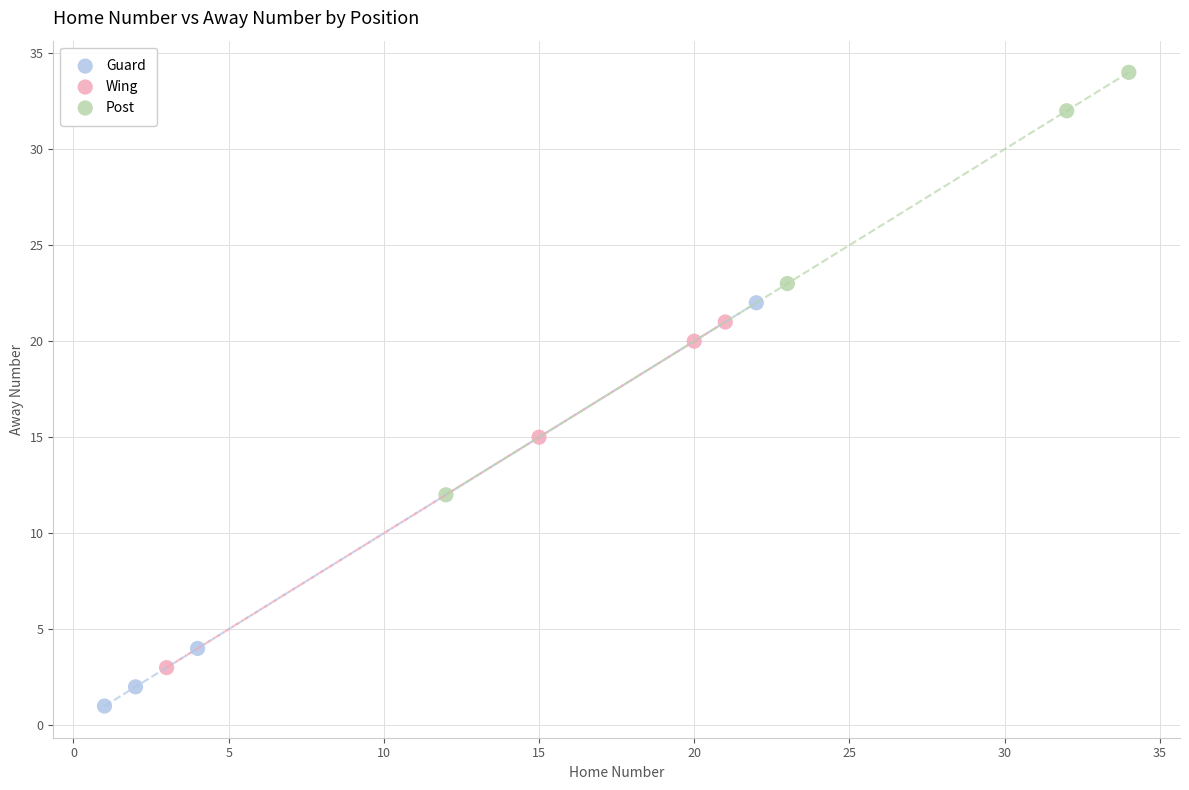

What are all the series names shown in the legend?

Guard, Wing, Post